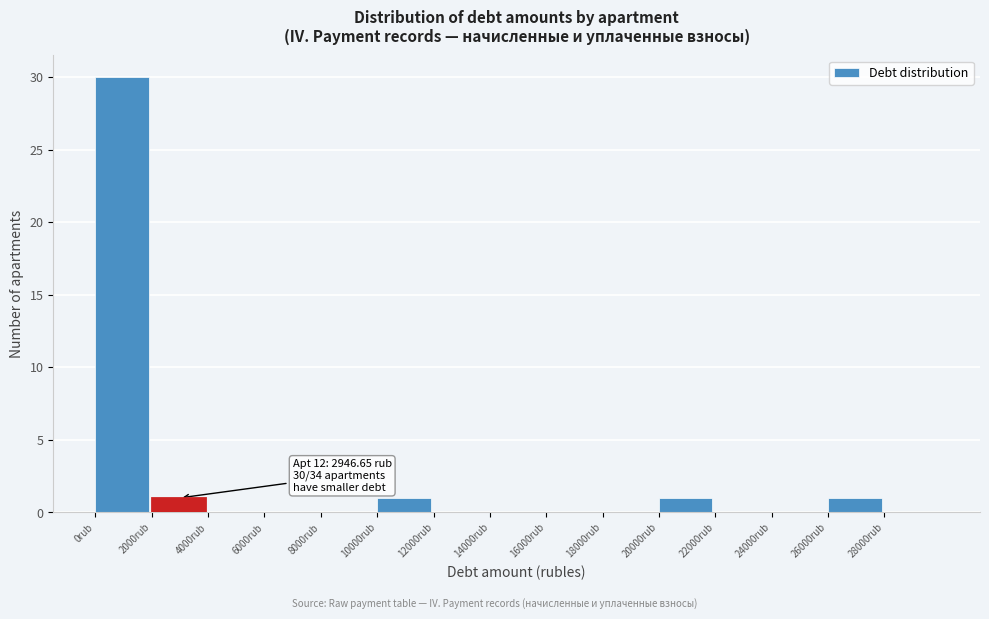

Which range on the x-axis has the tallest bar?

0 to 2000